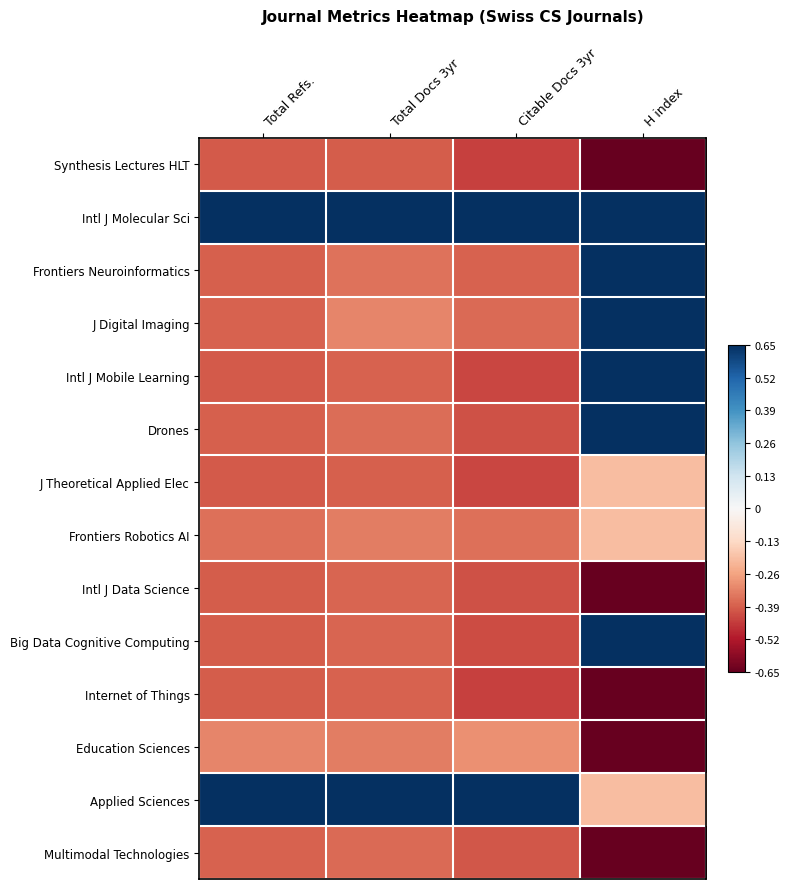

At Citable Docs 3yr, list the series in order from smallest to largest.

Synthesis Lectures HLT, Internet of Things, J Theoretical Applied Elec, Intl J Mobile Learning, Big Data Cognitive Computing, Intl J Data Science, Drones, Multimodal Technologies, Frontiers Neuroinformatics, J Digital Imaging, Frontiers Robotics AI, Education Sciences, Intl J Molecular Sci, Applied Sciences